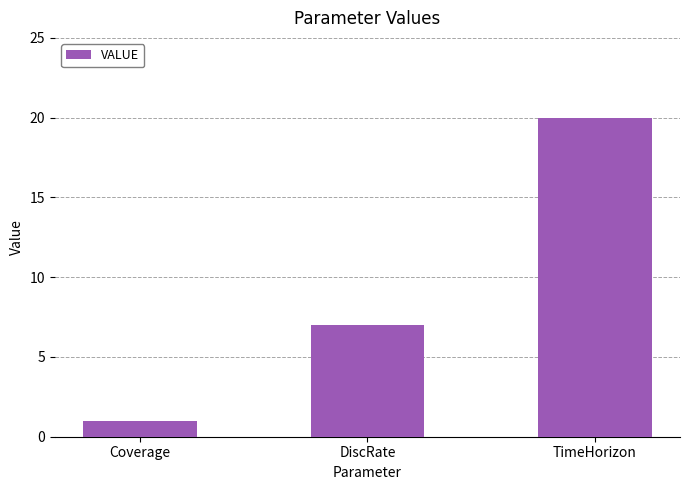

What is the value of the 2nd bar from the left?

7